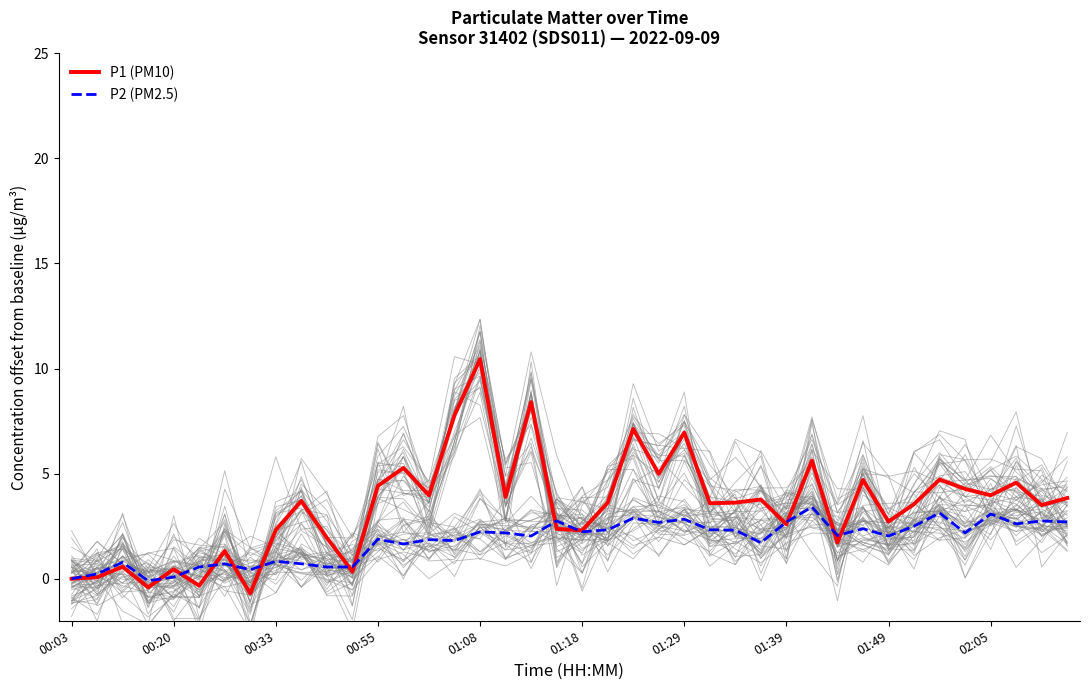

What is the difference between the maximum and minimum values in the P2 (PM2.5) series?

3.5